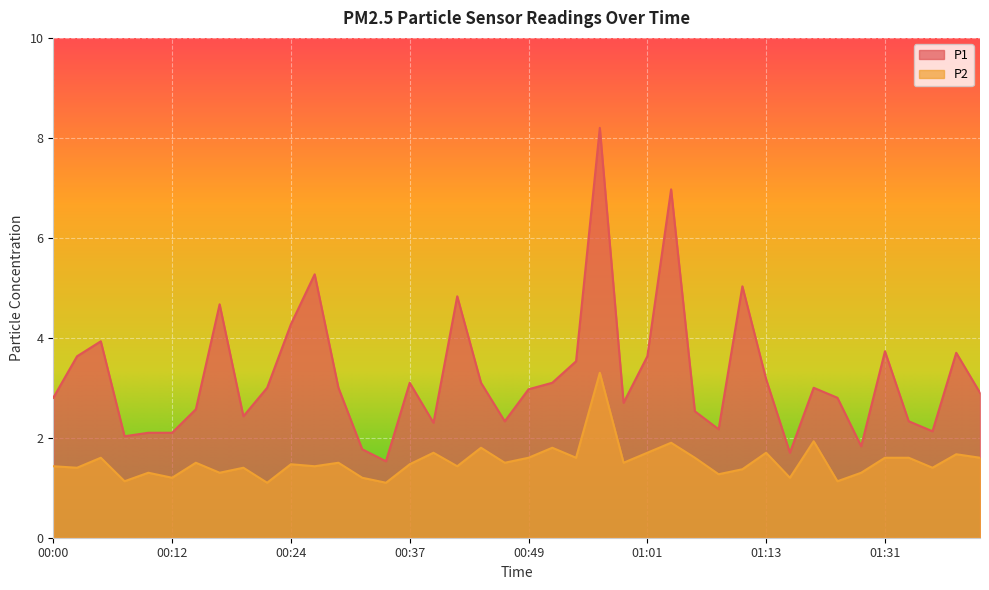

What is the difference between the second highest and minimum values in the P2 series?

0.8